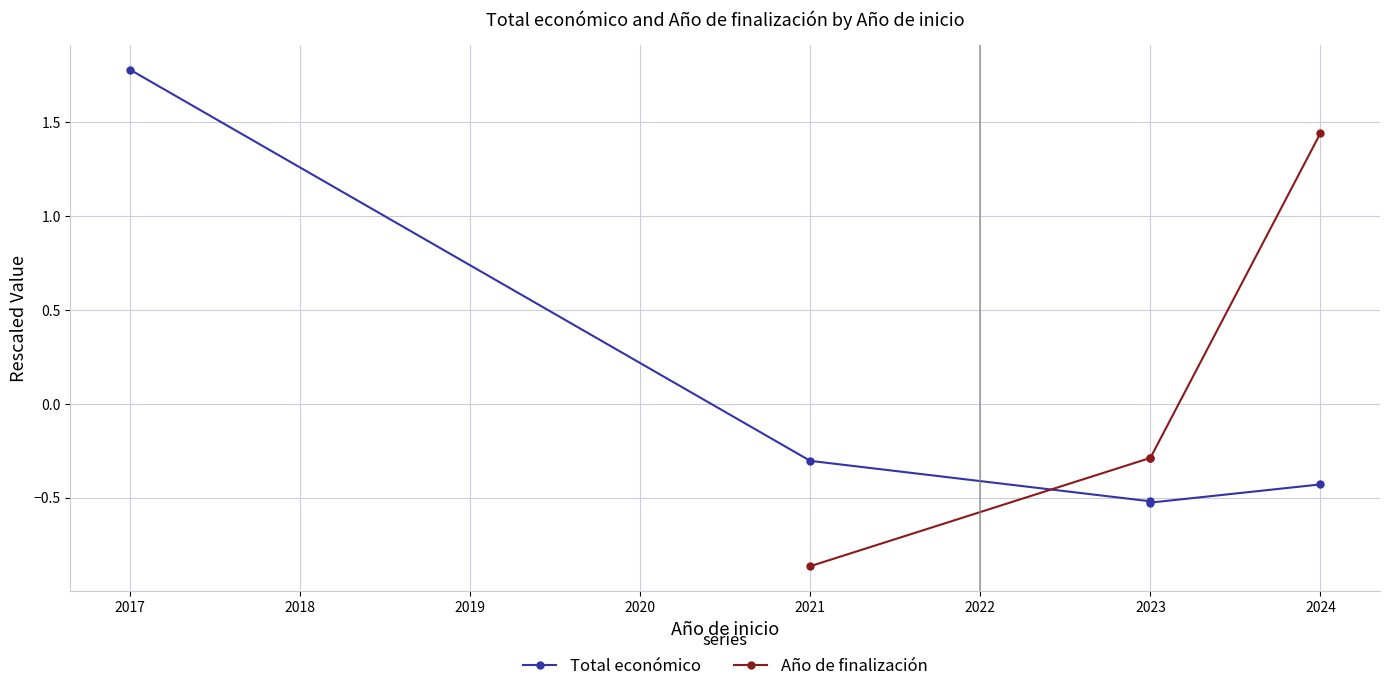

Is the value of Año de finalización at 2017 greater than the value of Total económico at 2018?

No